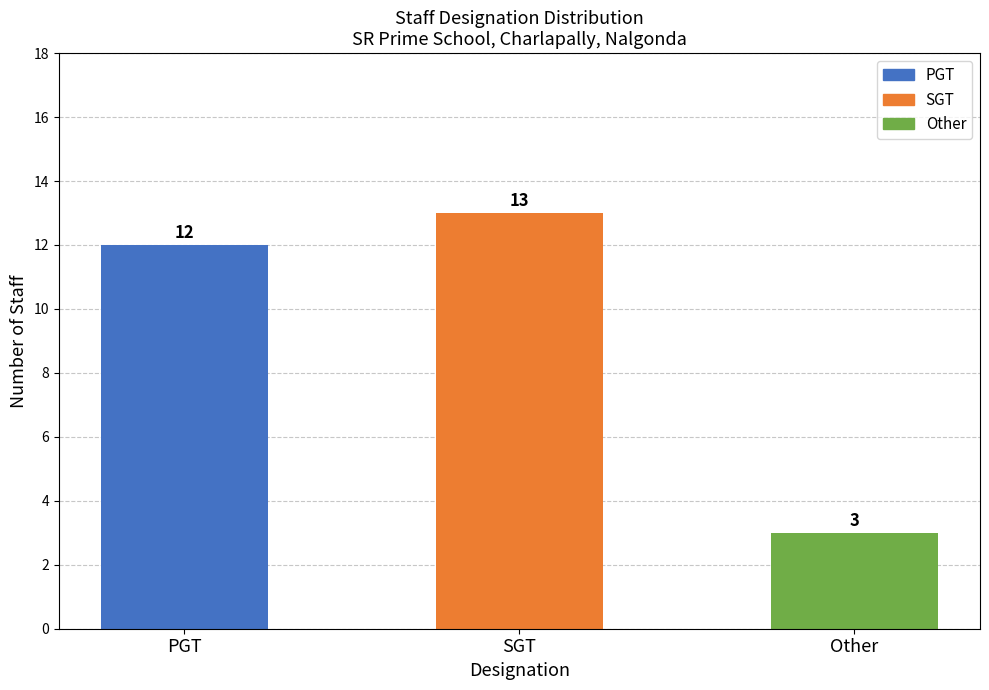

What is the sum of all values?

28